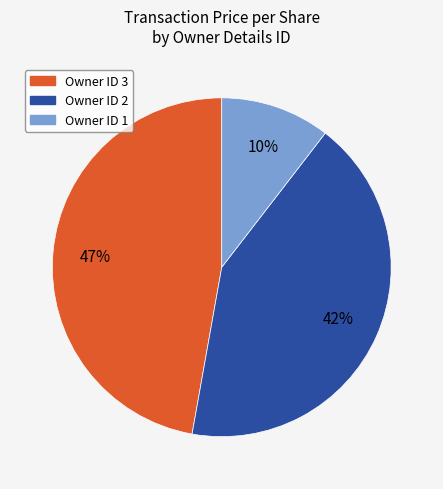

To the nearest percent, what is the difference between the largest and smallest slice percentages?

37%